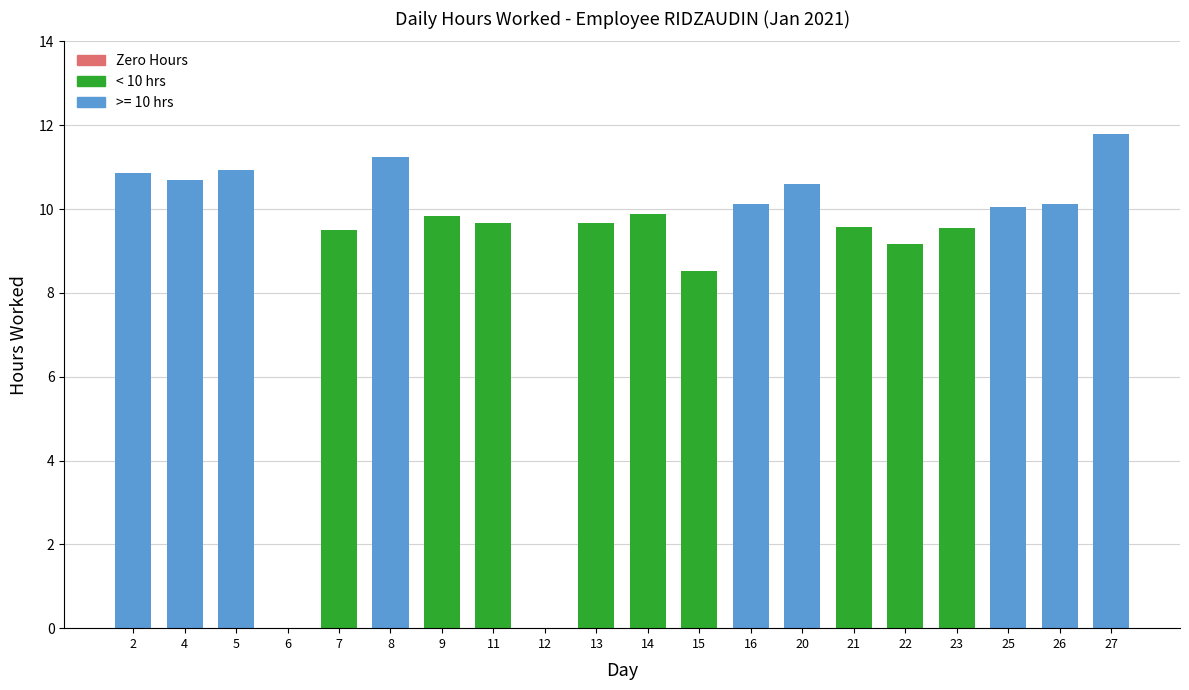

Which has a higher value, 27 or 8?

27